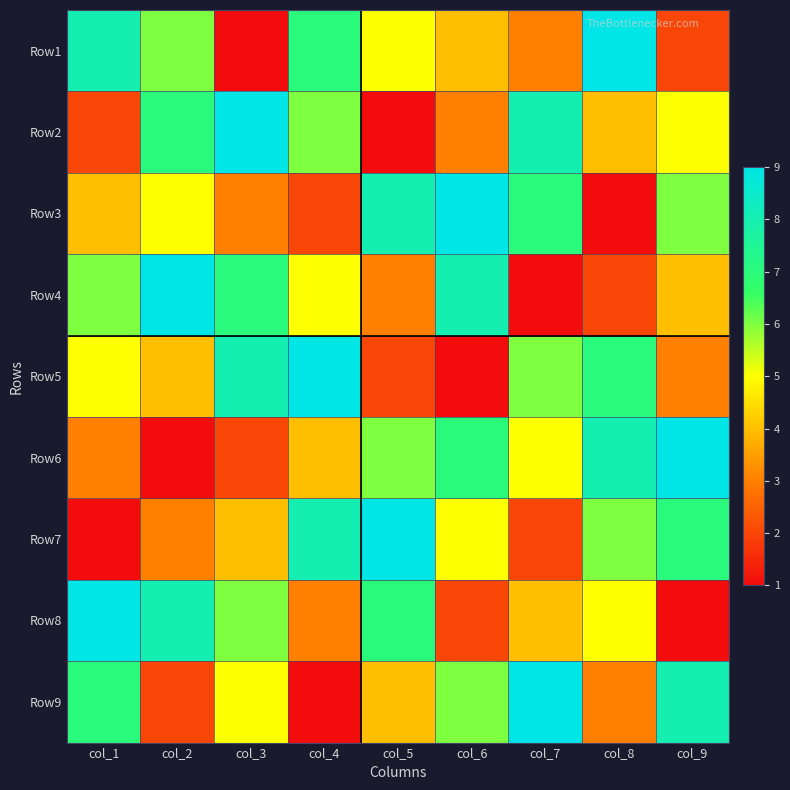

List the series in order of their peak value, highest first.

Row1, Row2, Row3, Row4, Row5, Row6, Row7, Row8, Row9